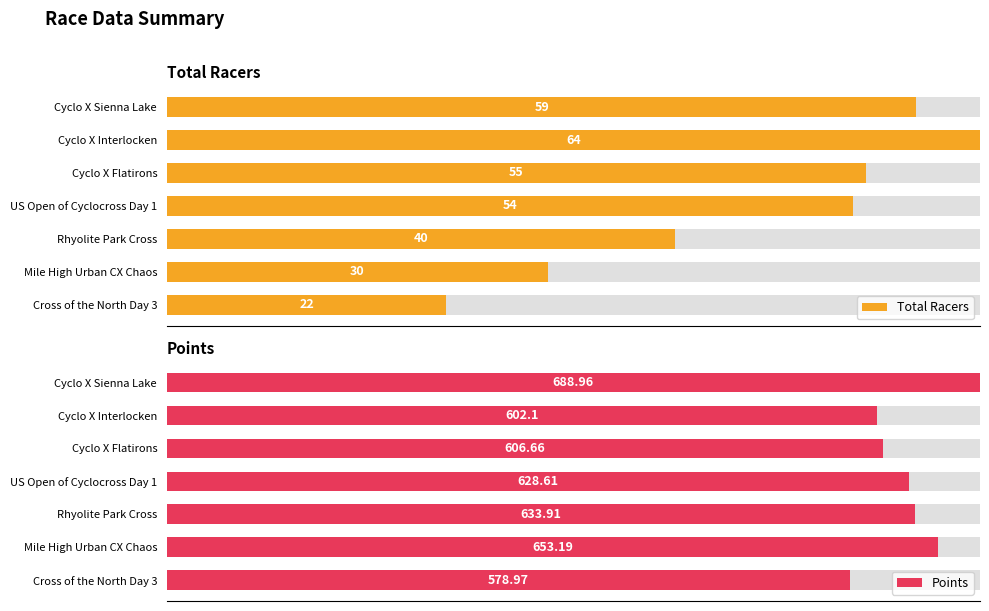

What are all the series names shown in the legend?

Total Racers, Points